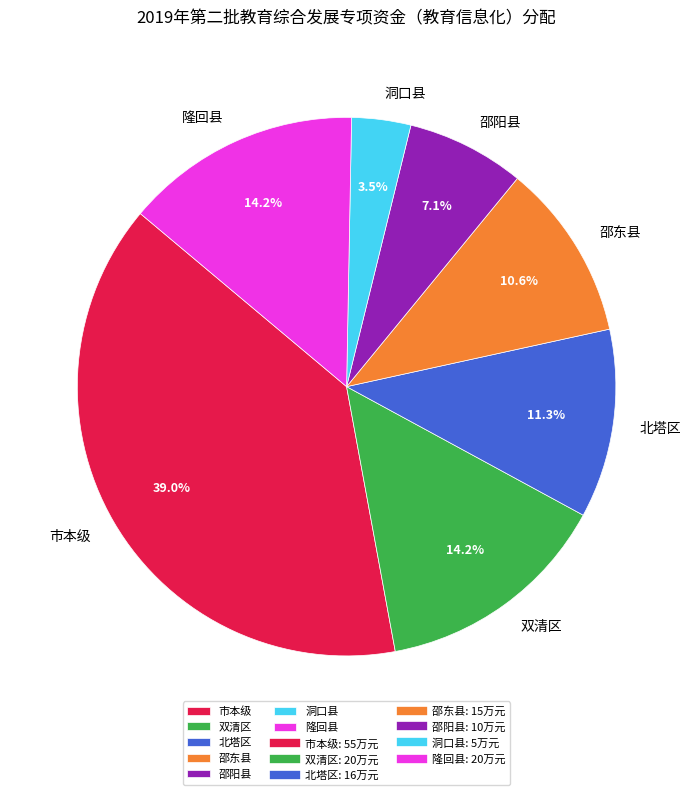

Count the number of slices in the pie.

7